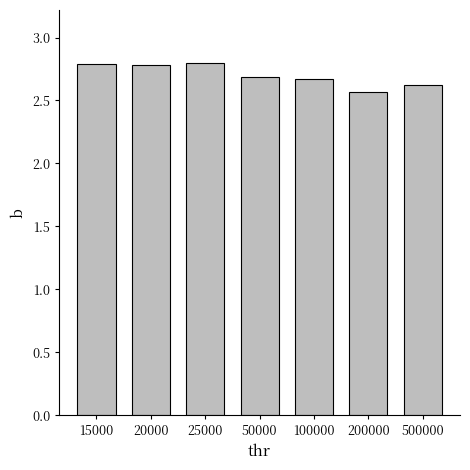

What is the ratio of the value at 200000 to the value at 20000?

0.9